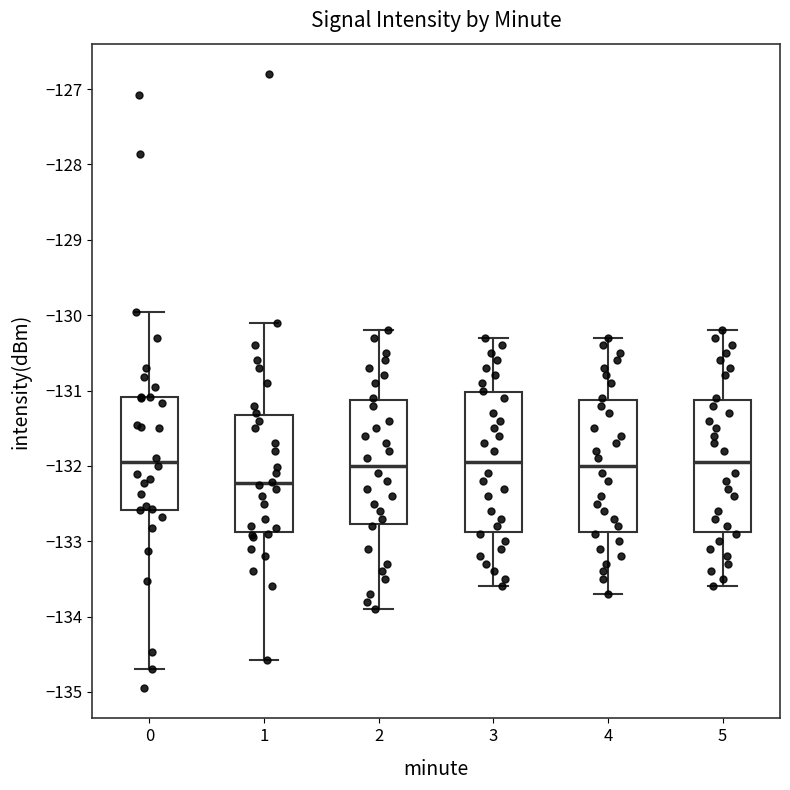

Where does the upper whisker of the box at x = 4 end on the y-axis? The values are not printed on the chart, so give them approximately, as read against the axis.

-130.3